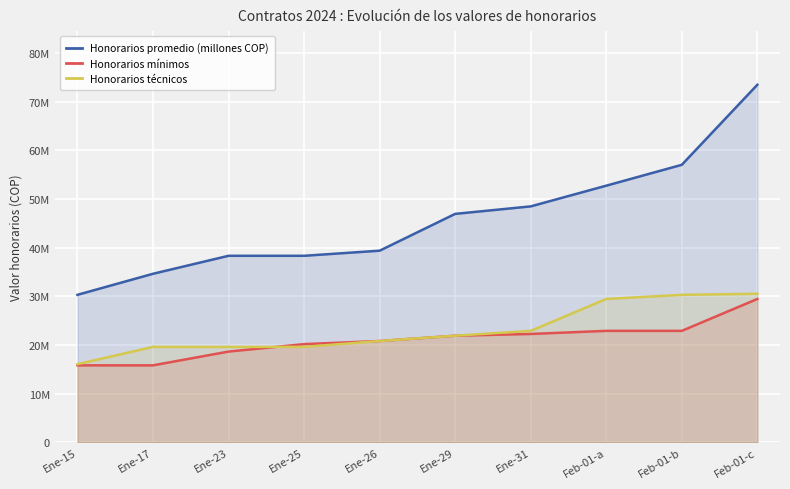

How many distinct data groups are displayed?

3